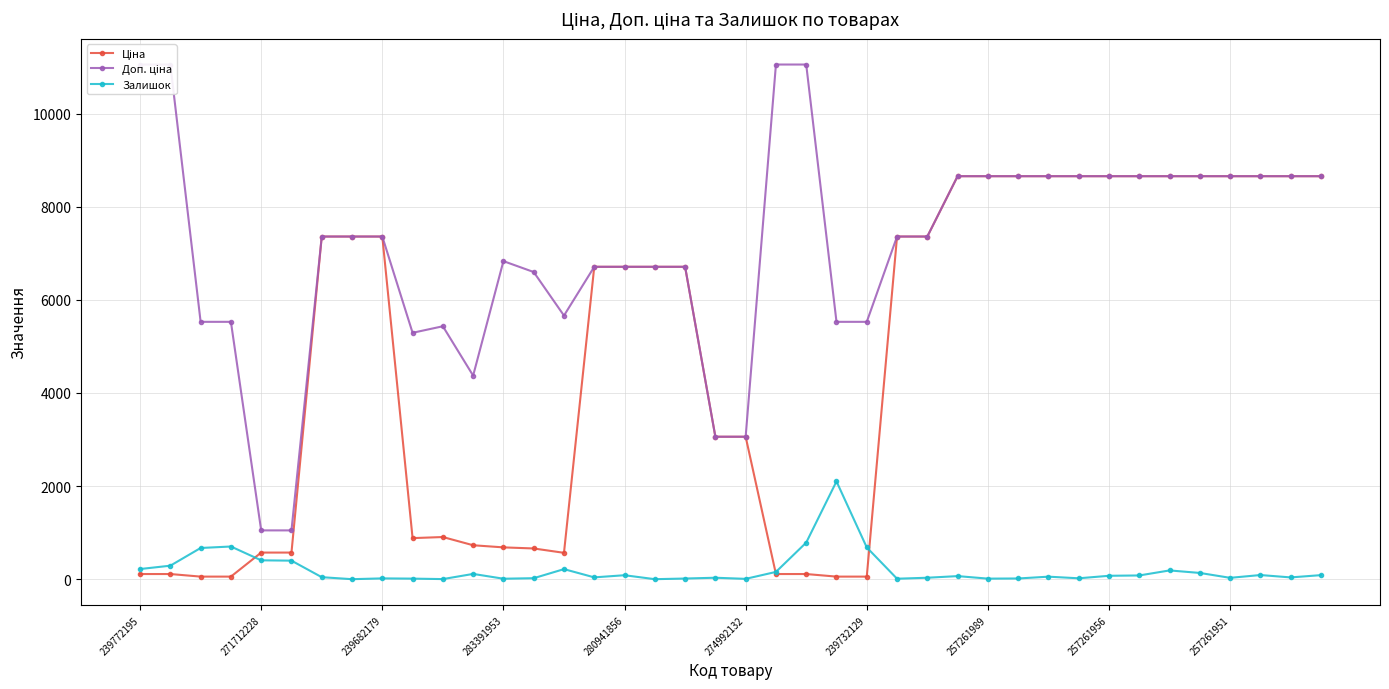

What is the total value across all series at 33?

17392.4